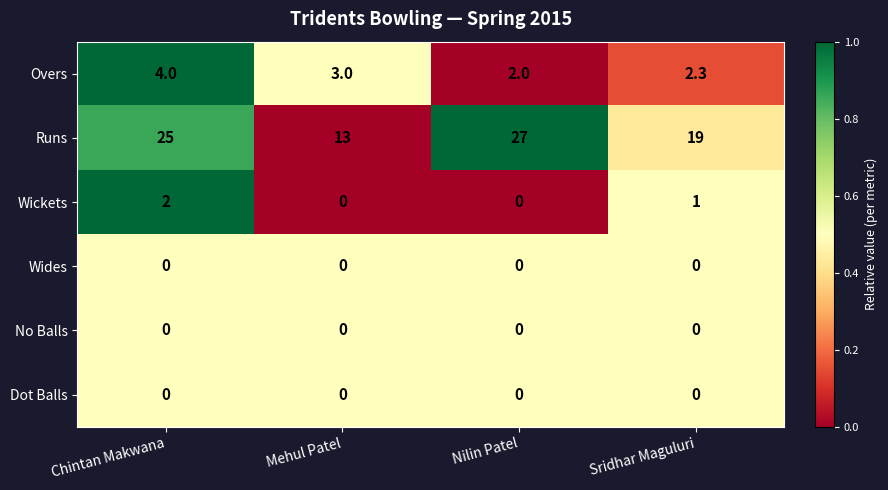

List the labels in order of Runs value, smallest first.

Mehul Patel, Sridhar Maguluri, Chintan Makwana, Nilin Patel